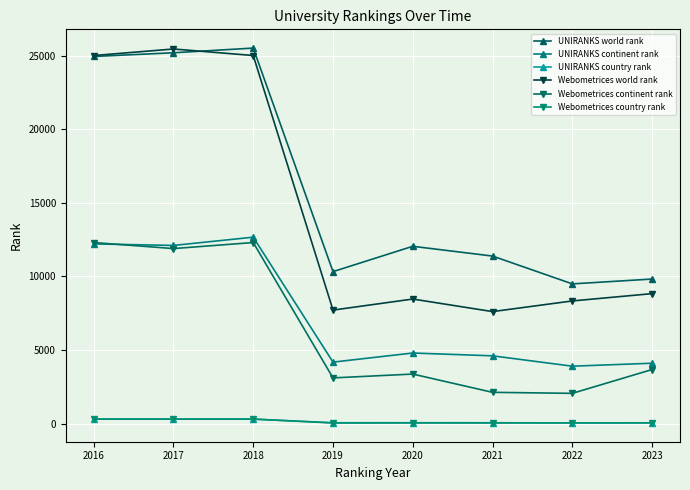

Which series has the largest total across all categories?

UNIRANKS world rank